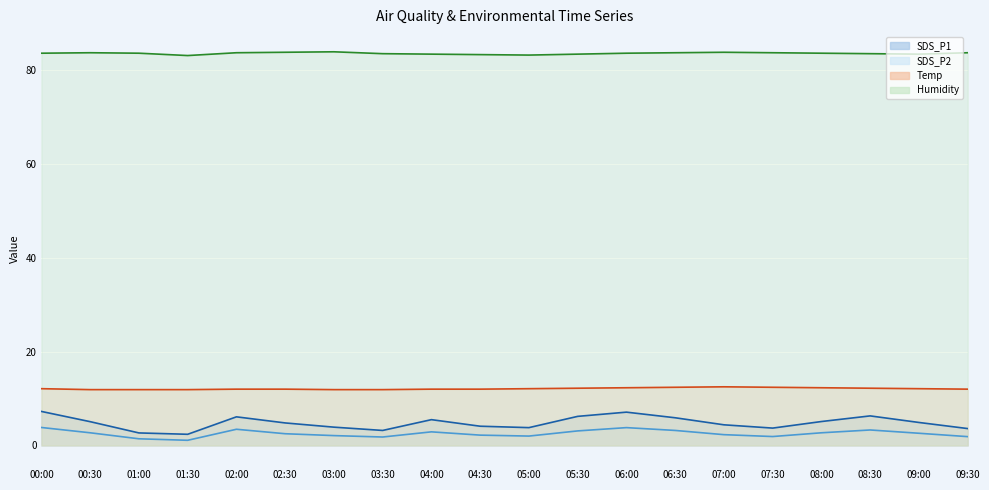

What is the difference between the highest and lowest values at 05:30?

80.3